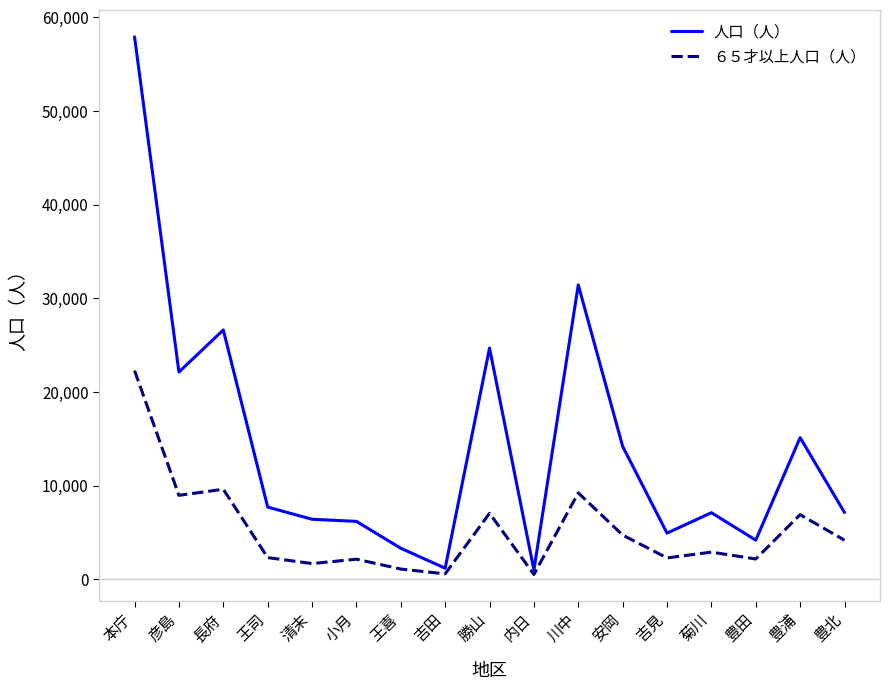

What is the greatest value displayed?

57918